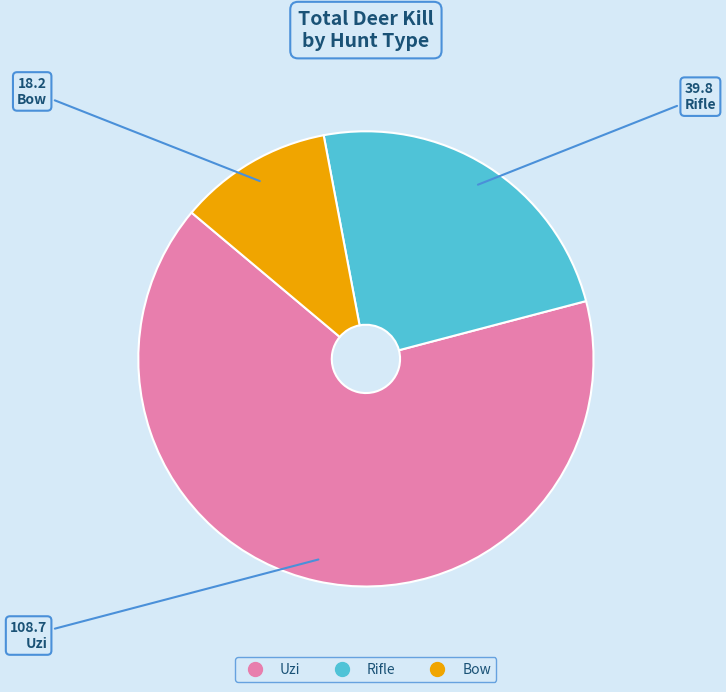

How many segments does this pie chart have?

3